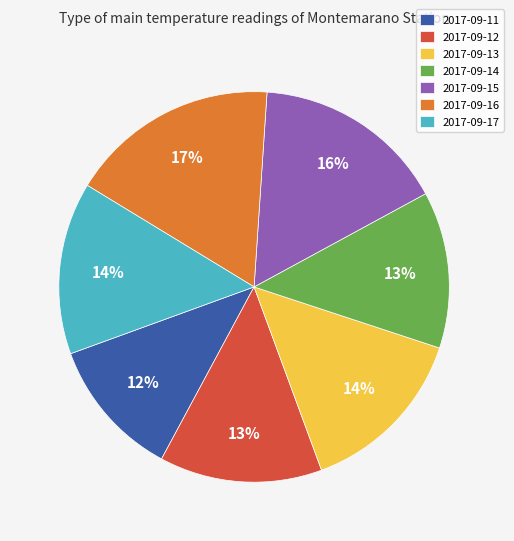

Which category has the biggest portion of the pie?

2017-09-16